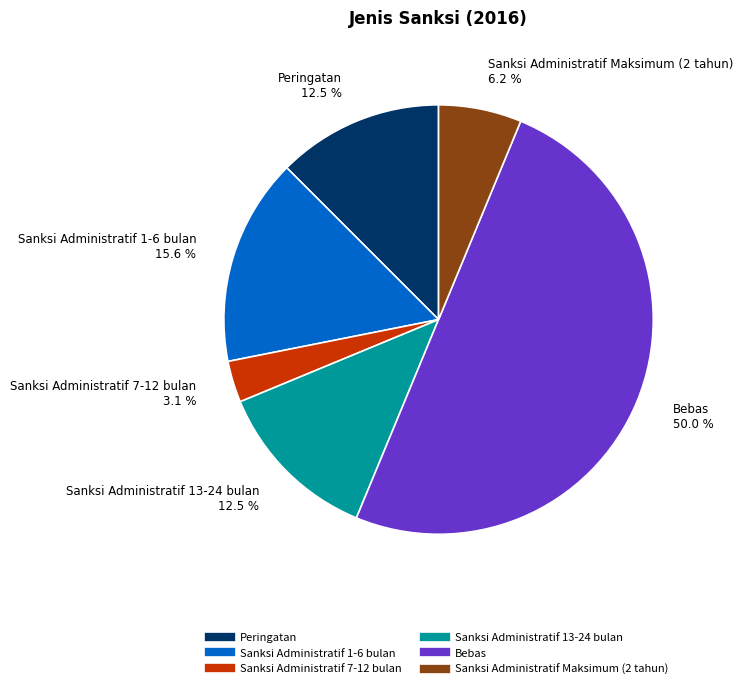

To the nearest percent, what is the average slice percentage?

17%